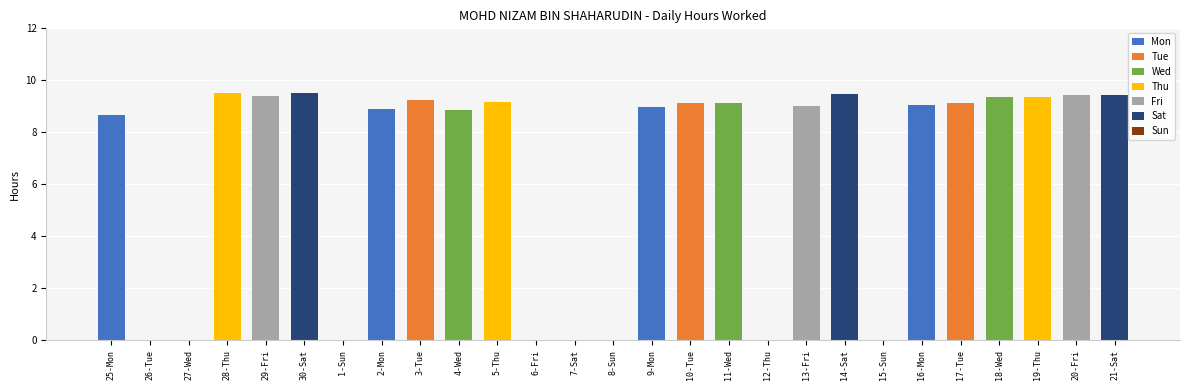

Is it true that the value at 14-Sat is 15.0?

False